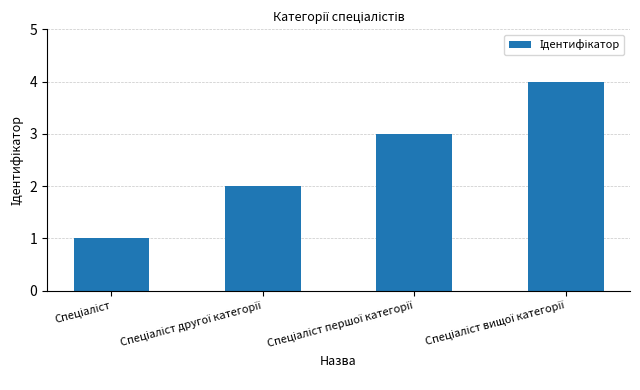

What is the maximum value shown in the chart?

4